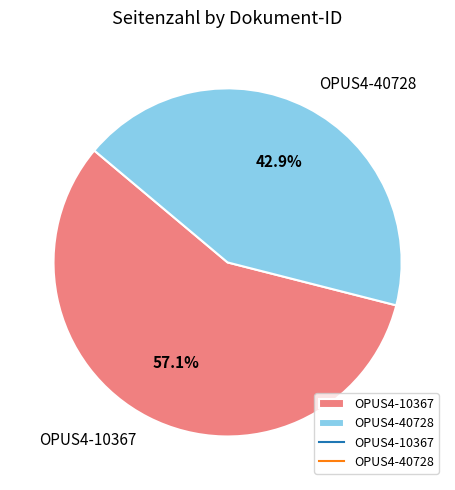

Approximately how many times larger is the value at OPUS4-10367 compared to OPUS4-40728?

1.3